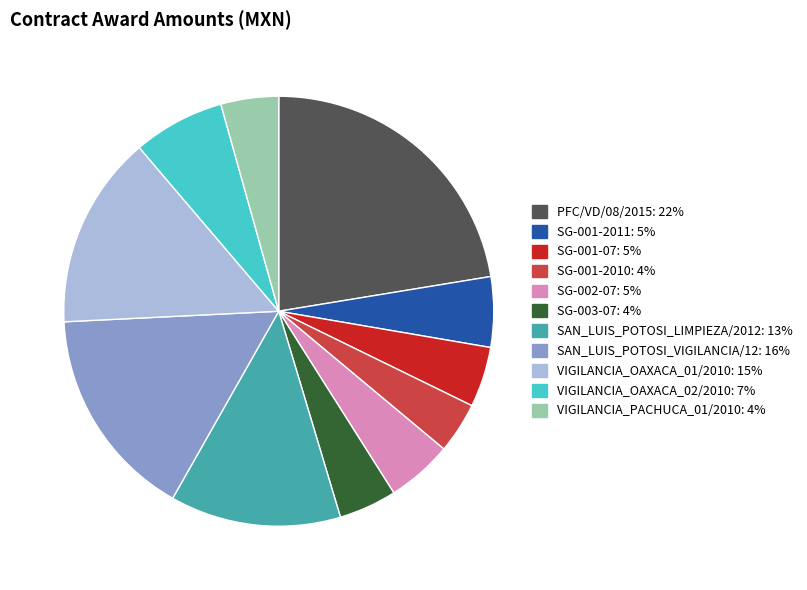

How many slices are in this pie chart?

11